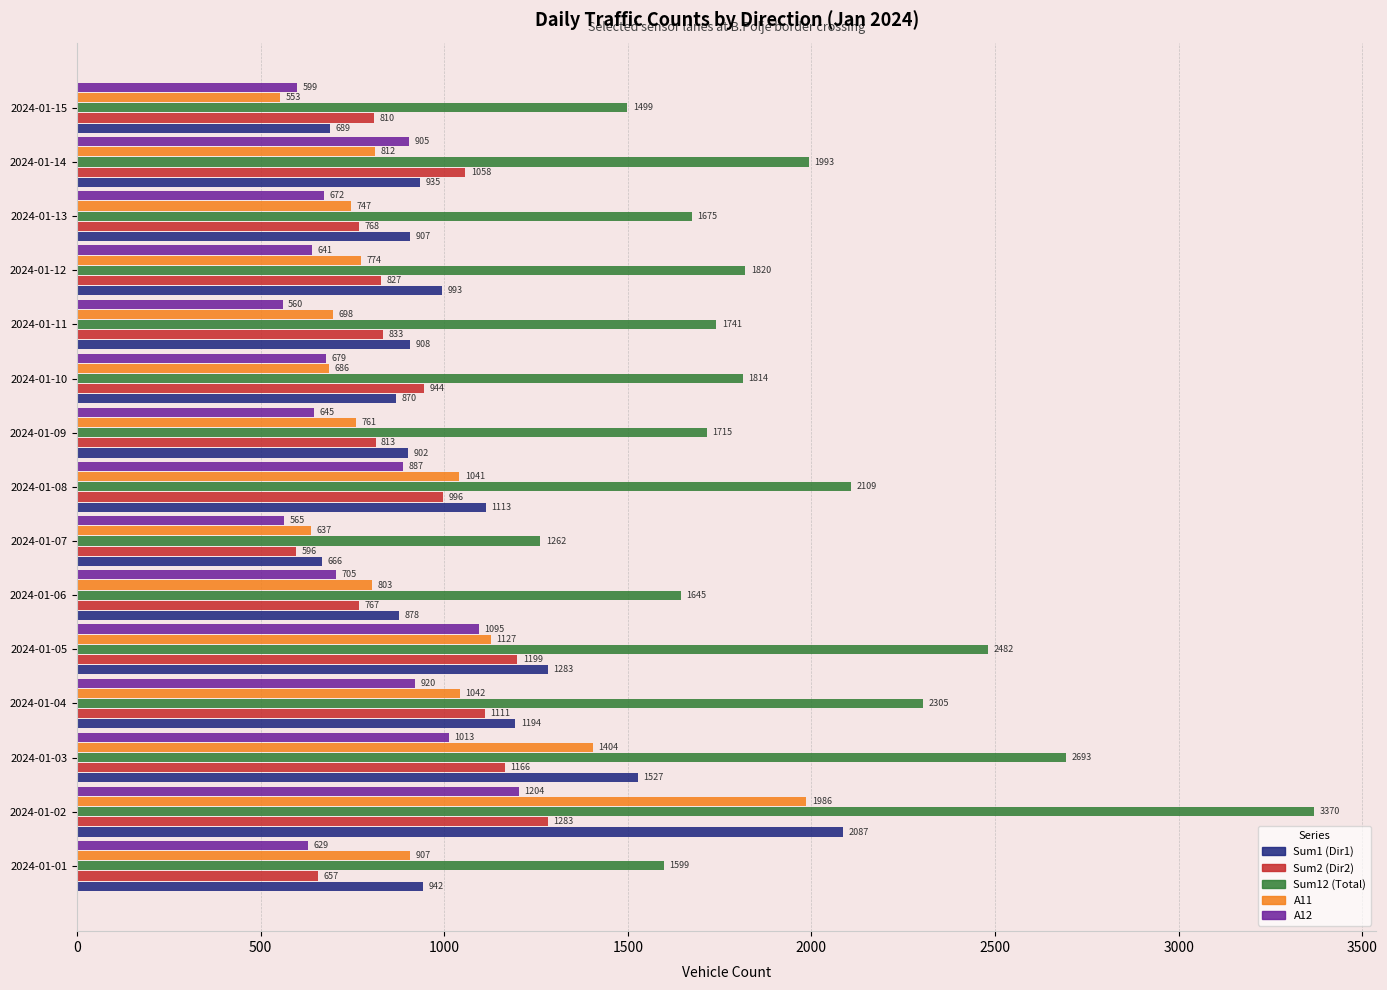

What is the average value of the A12 series?

781